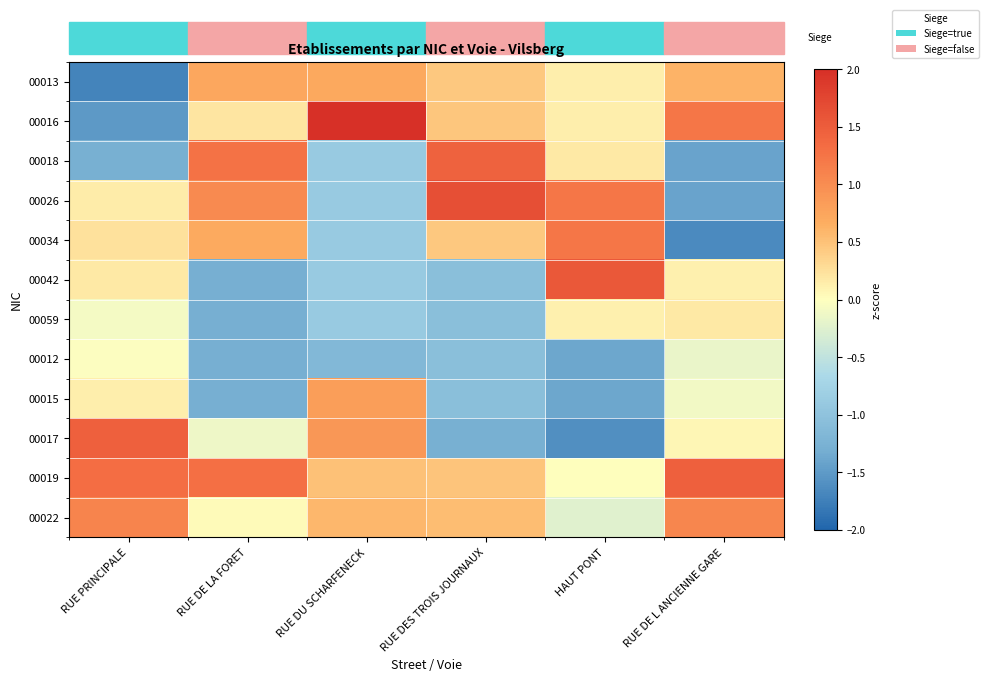

Reading left to right, extract all data points from this chart.

00013: RUE PRINCIPALE=-1.7	RUE DE LA FORET=0.7	RUE DU SCHARFENECK=0.7	RUE DES TROIS JOURNAUX=0.4	HAUT PONT=0.1	RUE DE L ANCIENNE GARE=0.6
00016: RUE PRINCIPALE=-1.5	RUE DE LA FORET=0.2	RUE DU SCHARFENECK=2.0	RUE DES TROIS JOURNAUX=0.5	HAUT PONT=0.1	RUE DE L ANCIENNE GARE=1.2
00018: RUE PRINCIPALE=-1.3	RUE DE LA FORET=1.3	RUE DU SCHARFENECK=-0.9	RUE DES TROIS JOURNAUX=1.4	HAUT PONT=0.2	RUE DE L ANCIENNE GARE=-1.4
00026: RUE PRINCIPALE=0.2	RUE DE LA FORET=1.0	RUE DU SCHARFENECK=-0.9	RUE DES TROIS JOURNAUX=1.7	HAUT PONT=1.2	RUE DE L ANCIENNE GARE=-1.4
00034: RUE PRINCIPALE=0.2	RUE DE LA FORET=0.7	RUE DU SCHARFENECK=-0.9	RUE DES TROIS JOURNAUX=0.4	HAUT PONT=1.2	RUE DE L ANCIENNE GARE=-1.7
00042: RUE PRINCIPALE=0.2	RUE DE LA FORET=-1.3	RUE DU SCHARFENECK=-0.9	RUE DES TROIS JOURNAUX=-1.0	HAUT PONT=1.6	RUE DE L ANCIENNE GARE=0.1
00059: RUE PRINCIPALE=-0.1	RUE DE LA FORET=-1.3	RUE DU SCHARFENECK=-0.9	RUE DES TROIS JOURNAUX=-1.0	HAUT PONT=0.1	RUE DE L ANCIENNE GARE=0.2
00012: RUE PRINCIPALE=-0.0	RUE DE LA FORET=-1.3	RUE DU SCHARFENECK=-1.1	RUE DES TROIS JOURNAUX=-1.0	HAUT PONT=-1.4	RUE DE L ANCIENNE GARE=-0.2
00015: RUE PRINCIPALE=0.1	RUE DE LA FORET=-1.3	RUE DU SCHARFENECK=0.8	RUE DES TROIS JOURNAUX=-1.0	HAUT PONT=-1.4	RUE DE L ANCIENNE GARE=-0.1
00017: RUE PRINCIPALE=1.5	RUE DE LA FORET=-0.1	RUE DU SCHARFENECK=0.9	RUE DES TROIS JOURNAUX=-1.3	HAUT PONT=-1.6	RUE DE L ANCIENNE GARE=0.1
00019: RUE PRINCIPALE=1.3	RUE DE LA FORET=1.3	RUE DU SCHARFENECK=0.5	RUE DES TROIS JOURNAUX=0.5	HAUT PONT=0.0	RUE DE L ANCIENNE GARE=1.5
00022: RUE PRINCIPALE=1.1	RUE DE LA FORET=0.0	RUE DU SCHARFENECK=0.6	RUE DES TROIS JOURNAUX=0.5	HAUT PONT=-0.2	RUE DE L ANCIENNE GARE=1.1